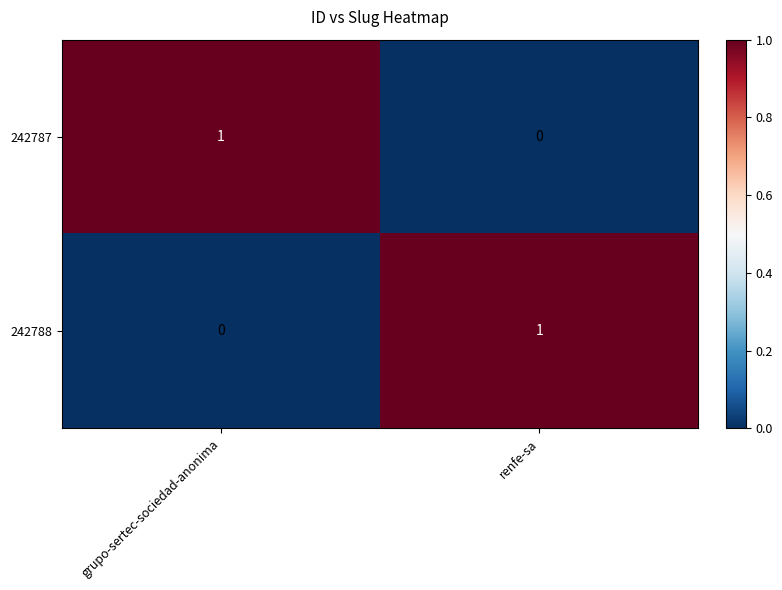

Which category has the lowest value in the 242788 series?

grupo-sertec-sociedad-anonima